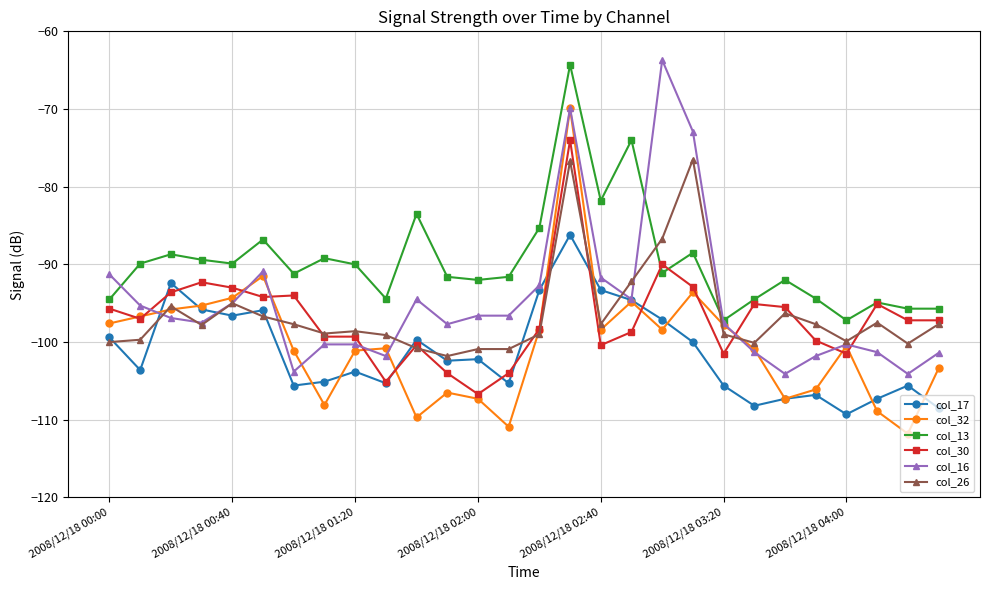

Which series has the largest total across all categories?

col_13